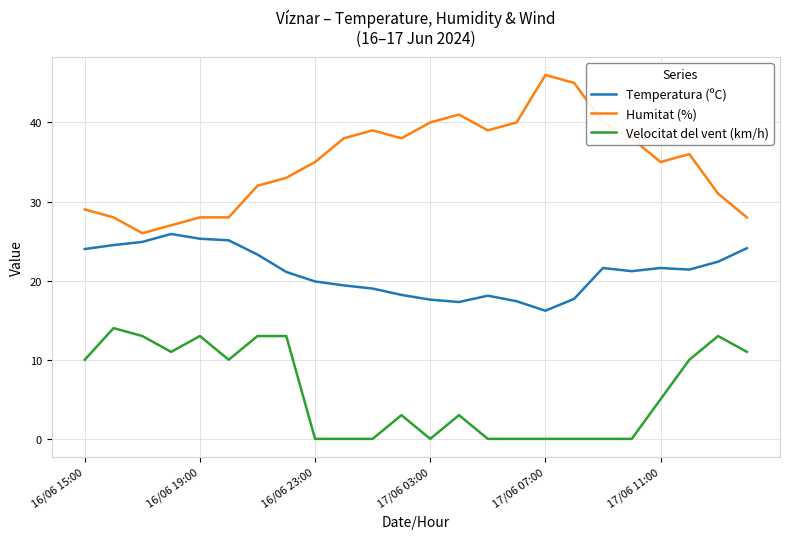

True or false: Temperatura (ºC) and Humitat (%) intersect in this chart.

False